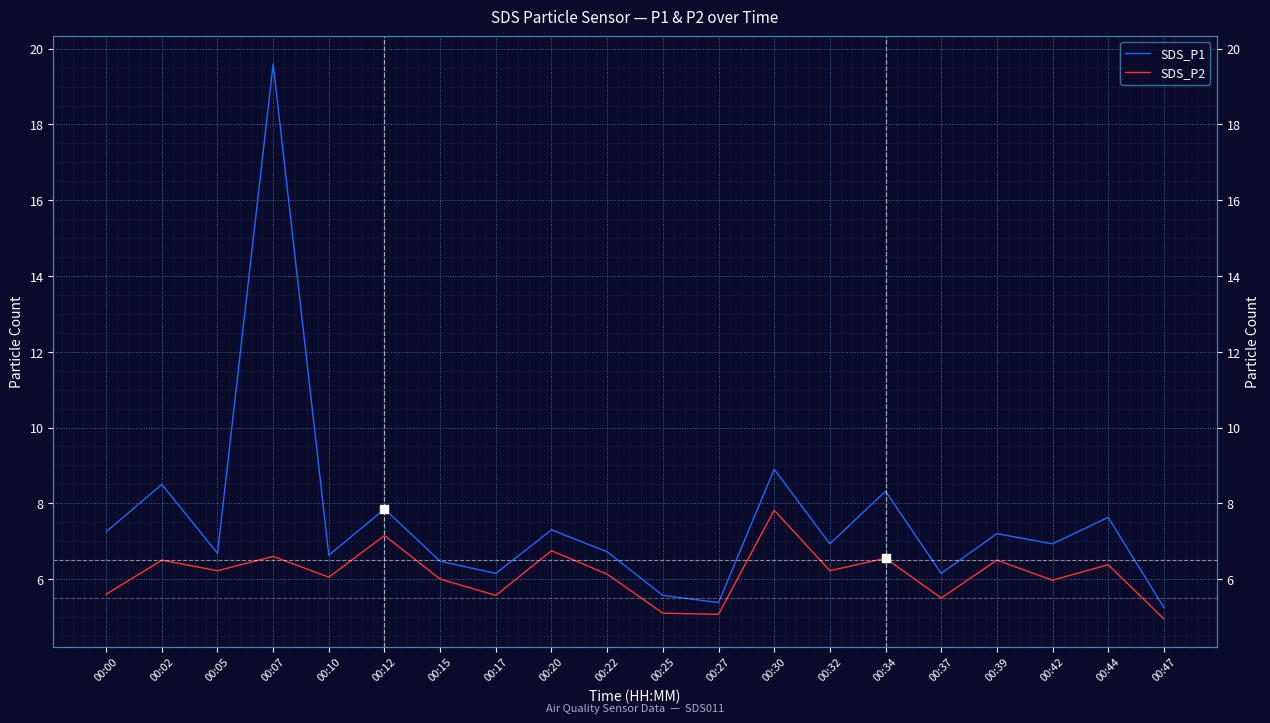

List the labels in order of SDS_P2 value, smallest first.

00:47, 00:27, 00:25, 00:37, 00:17, 00:00, 00:42, 00:15, 00:10, 00:22, 00:05, 00:32, 00:44, 00:02, 00:39, 00:34, 00:07, 00:20, 00:12, 00:30